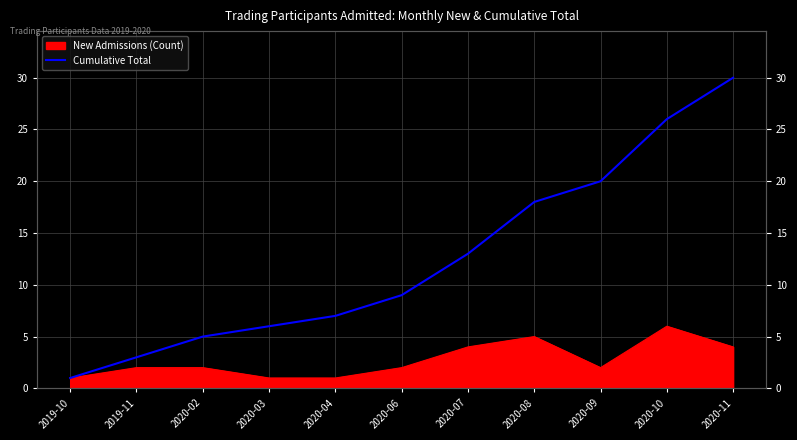

What is the difference between the maximum and minimum values?

29